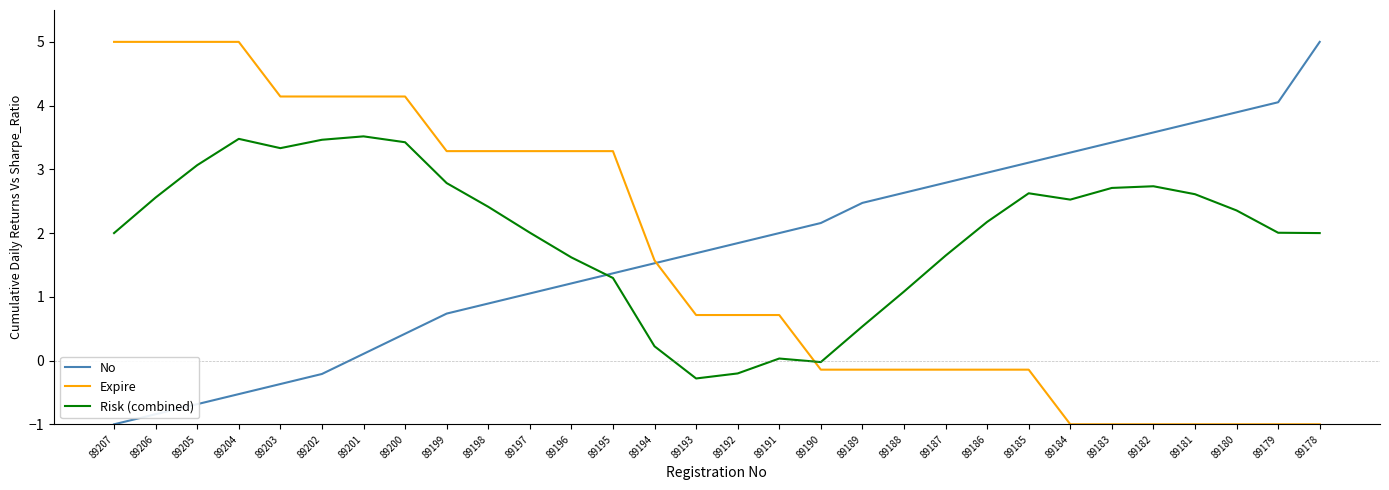

At how many categories does at least one series exceed 0?

30